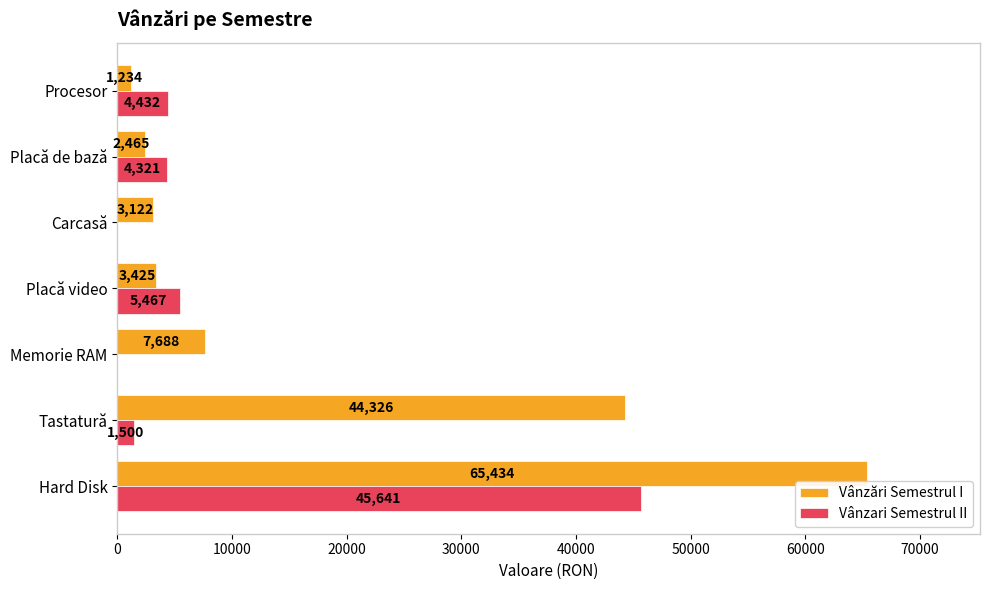

How many distinct data groups are displayed?

2